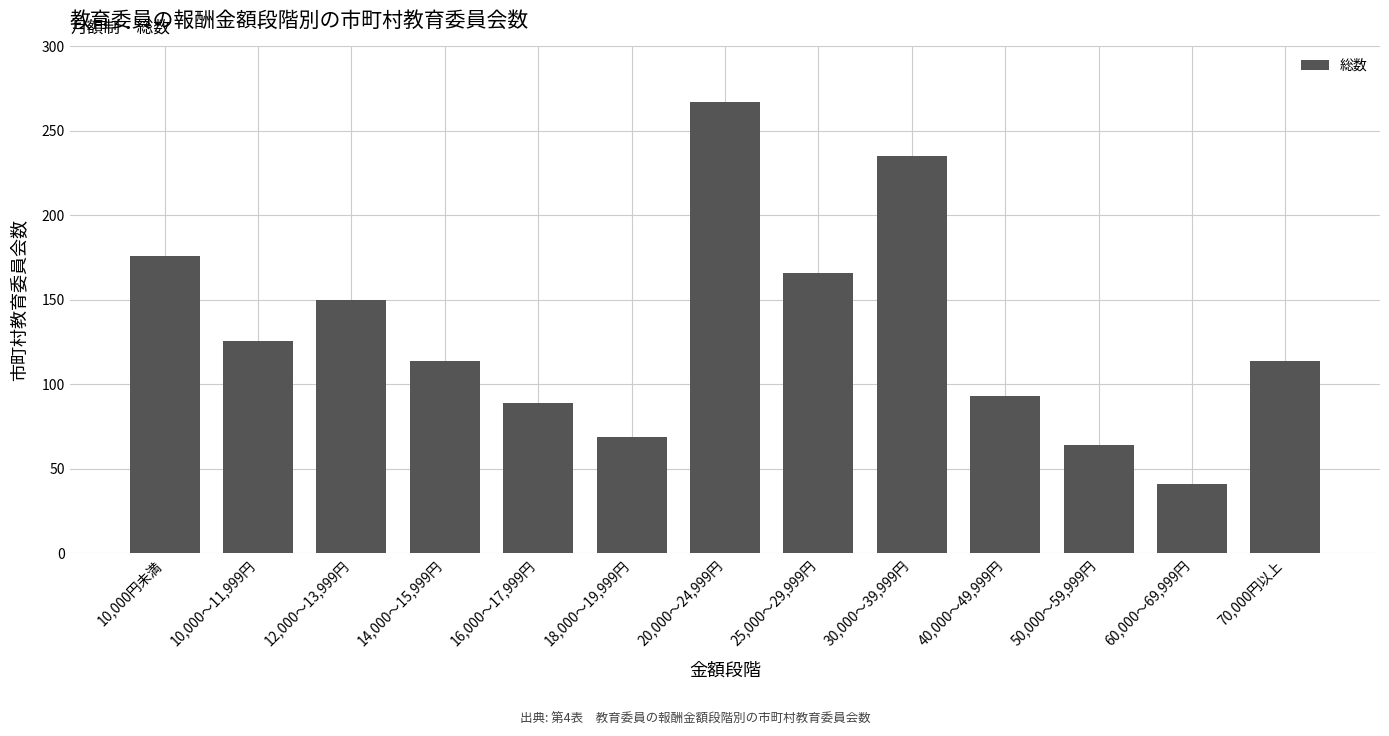

What is the ratio of the value at 12,000～13,999円 to the value at 70,000円以上?

1.3